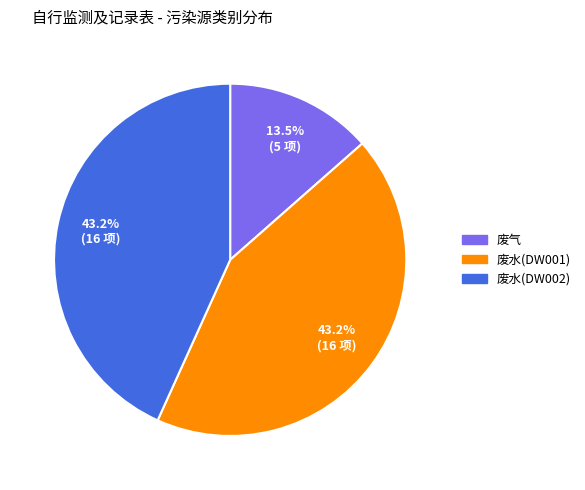

To the nearest percent, what percentage of the pie is 废水(DW002)?

43%